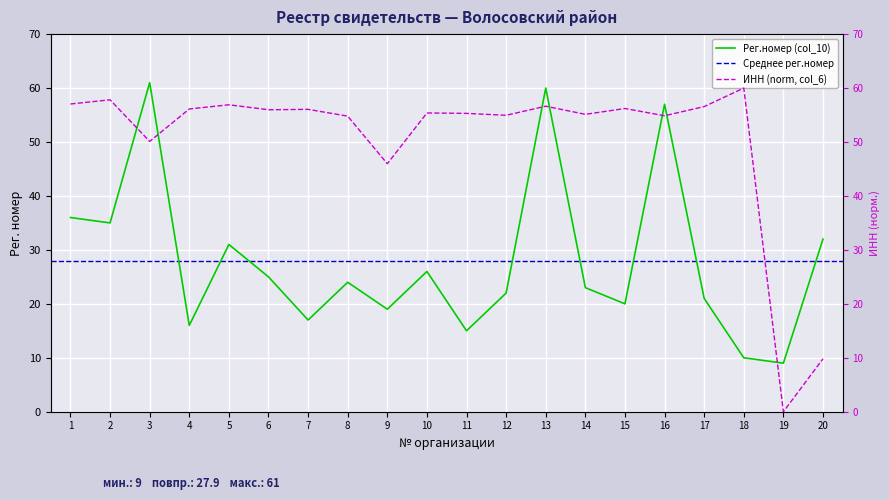

Which series changed the most between 9 and 15?

ИНН (col_6)